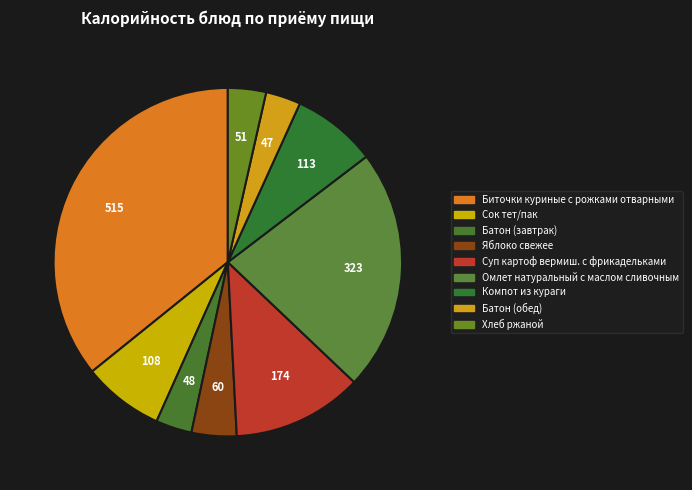

The Биточки куриные с рожками отварными slice represents 47% of the pie. True or false?

False